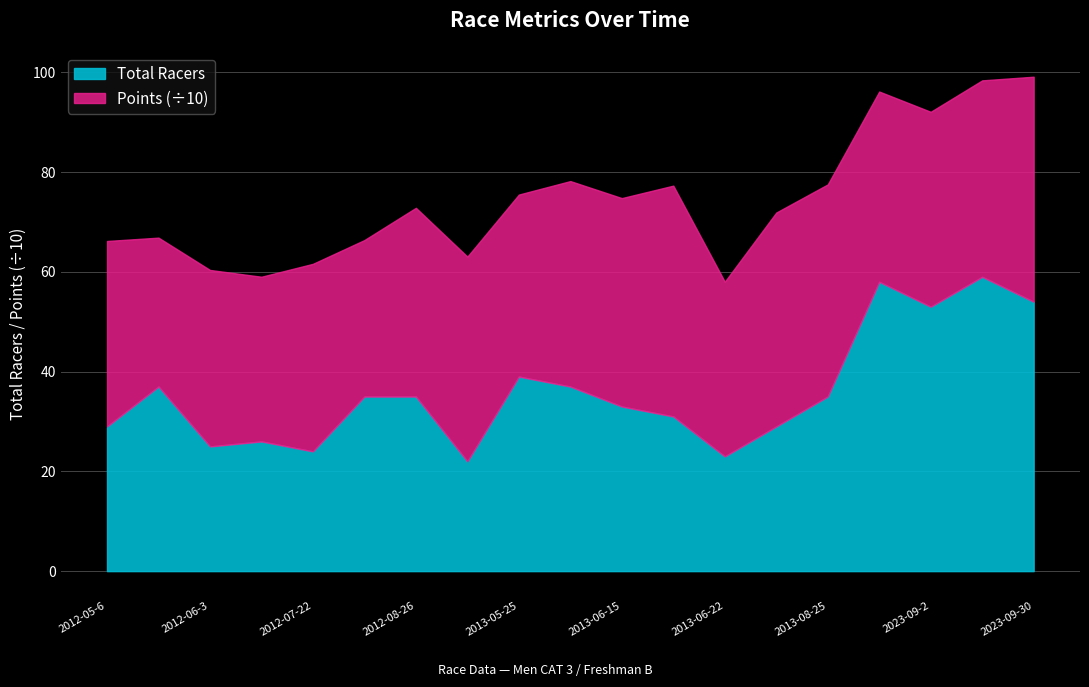

What is the difference between the maximum and minimum values?

37